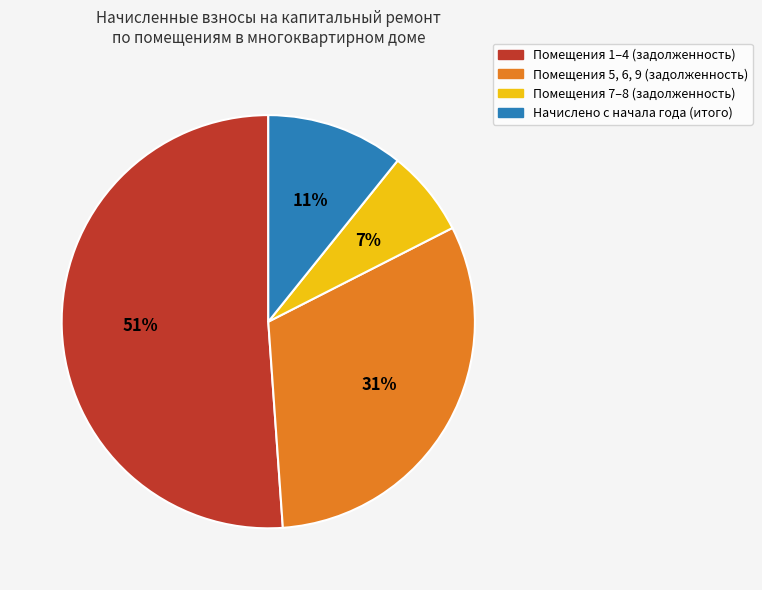

Is there any slice that represents more than half of the pie?

Yes